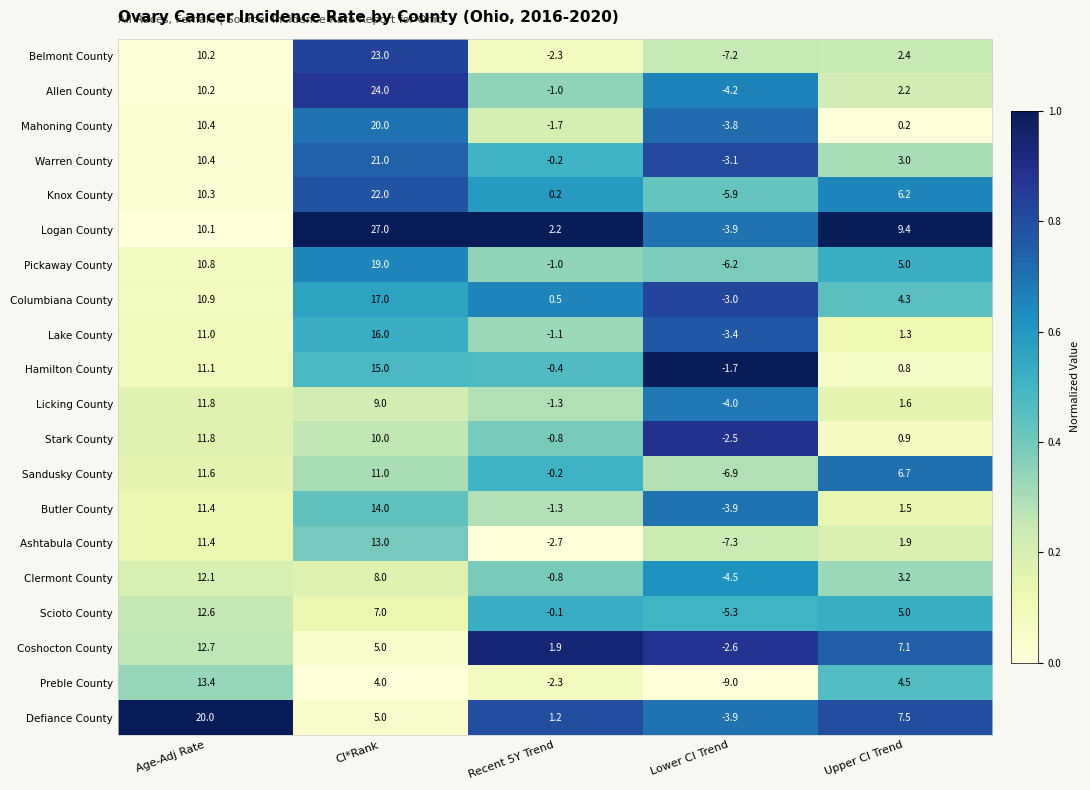

What is the difference between the Preble County values at Lower CI Trend and Recent 5Y Trend?

6.7